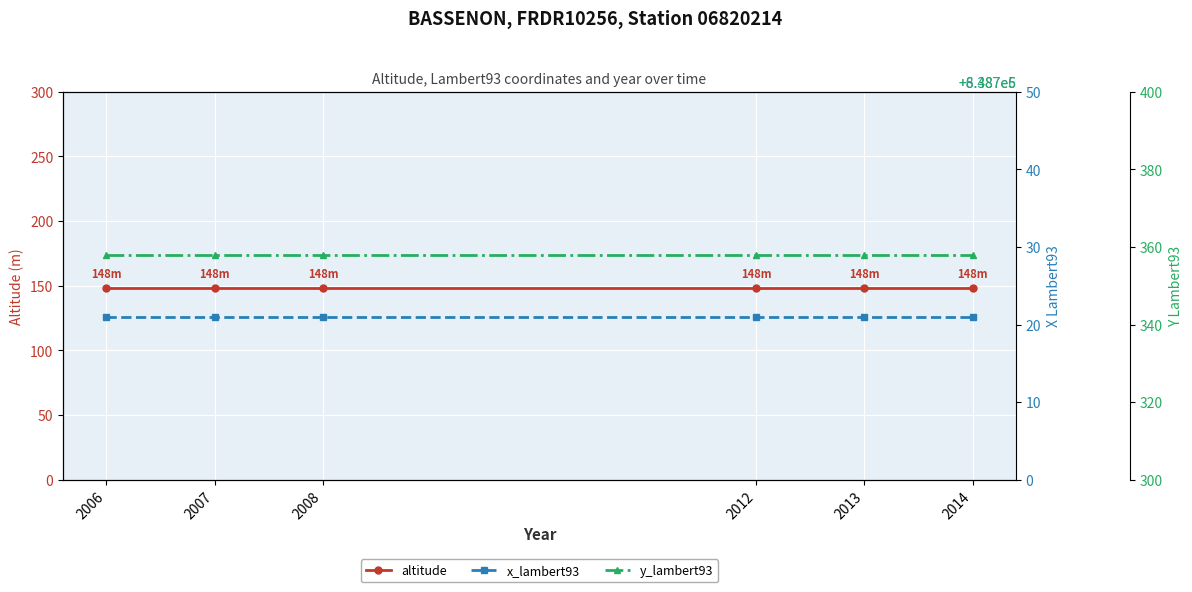

What are all the series names shown in the legend?

altitude, x_lambert93, y_lambert93